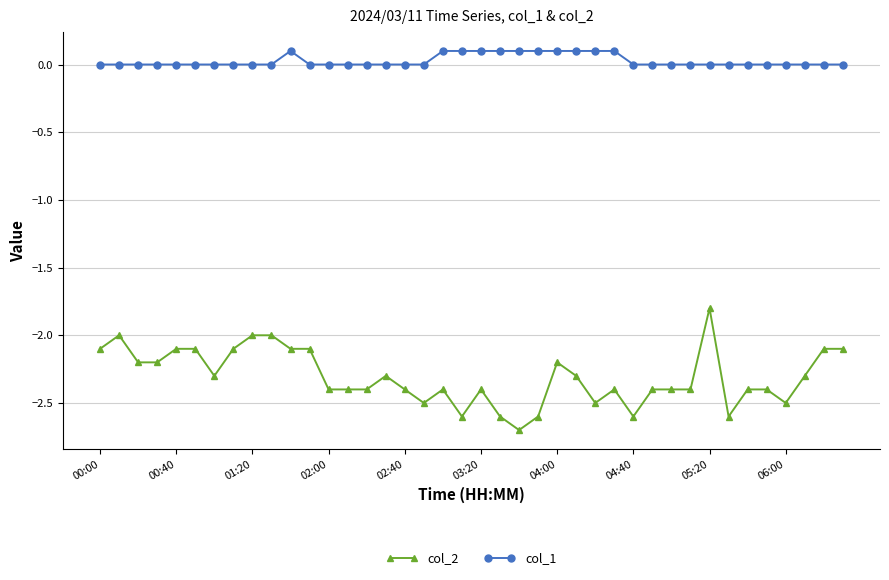

What is the value of the col_2 point at the 10th from the left?

-2.0